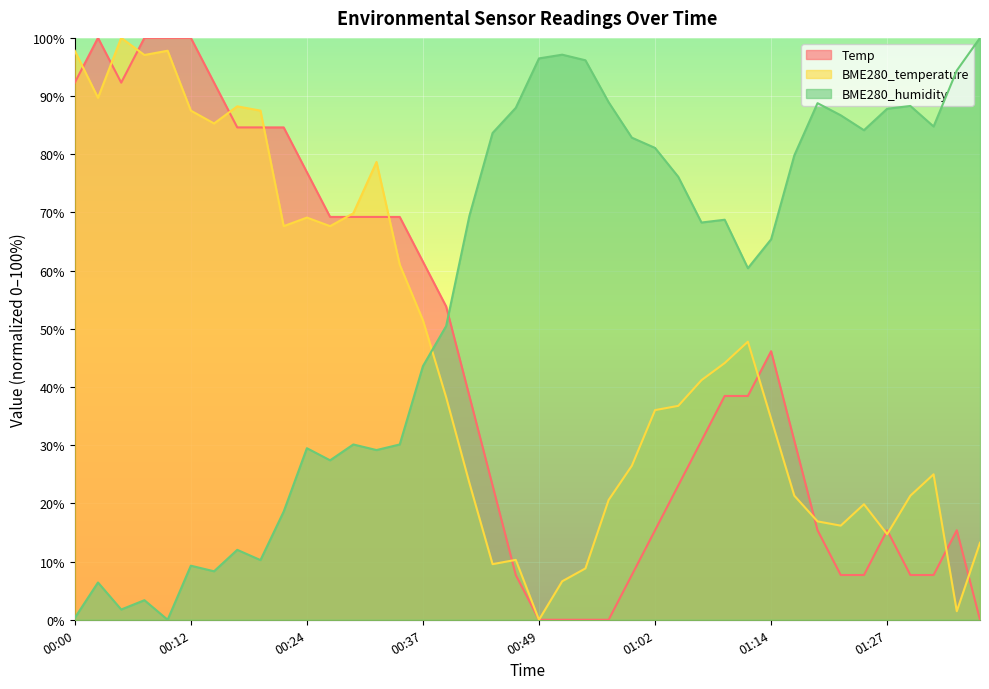

List the labels in order of Temp value, smallest first.

00:49, 00:52, 00:54, 00:57, 01:37, 00:47, 00:59, 01:22, 01:25, 01:30, 01:32, 01:02, 01:19, 01:27, 01:35, 00:44, 01:04, 01:07, 01:17, 00:42, 01:09, 01:12, 01:14, 00:39, 00:37, 00:27, 00:29, 00:32, 00:34, 00:24, 00:17, 00:19, 00:22, 00:00, 00:05, 00:15, 00:02, 00:07, 00:10, 00:12